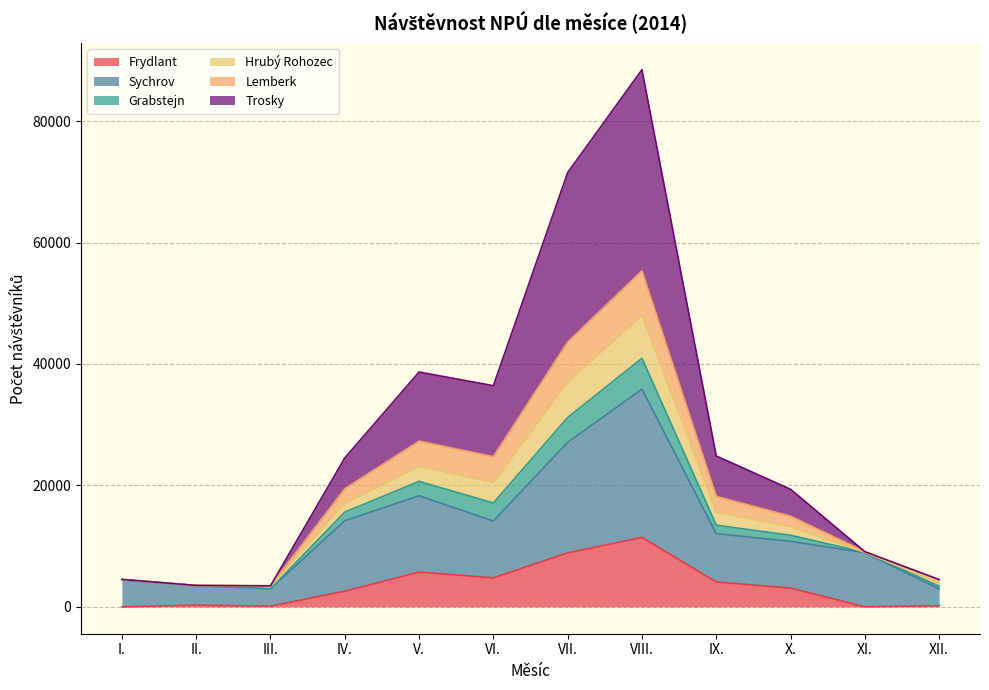

Does the chart have visible grid lines?

Yes